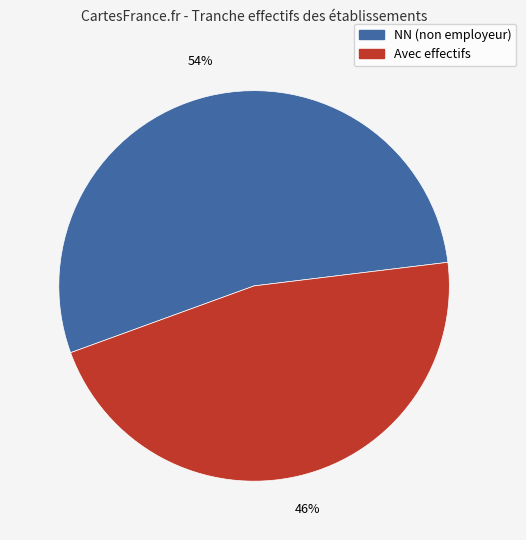

To the nearest percent, what is the average slice percentage?

50%